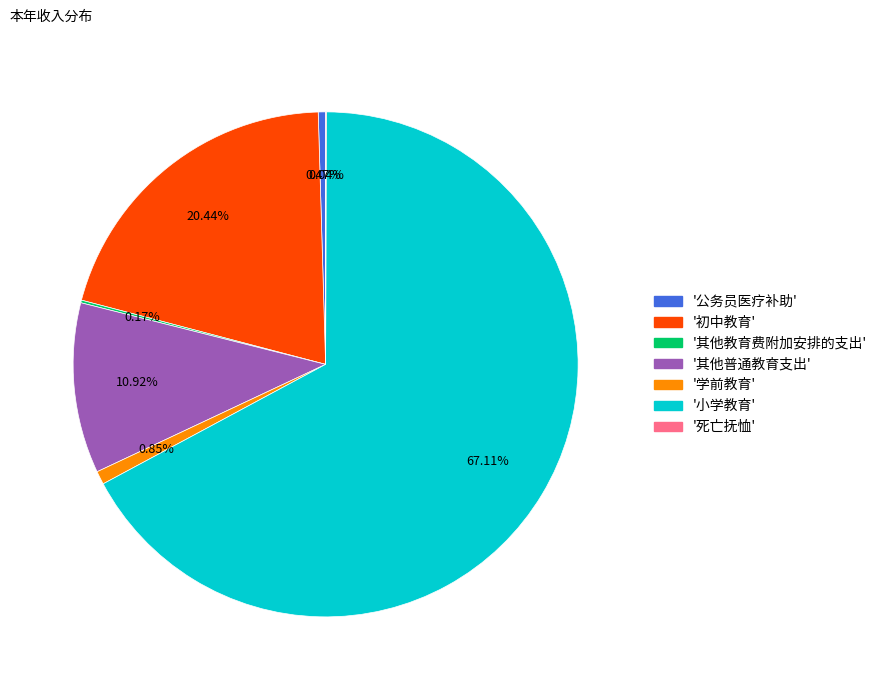

Is there any slice that represents more than half of the pie?

Yes